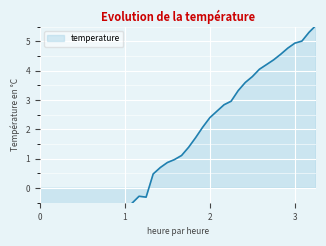

Is it true that the value at 38 is 8.6?

False